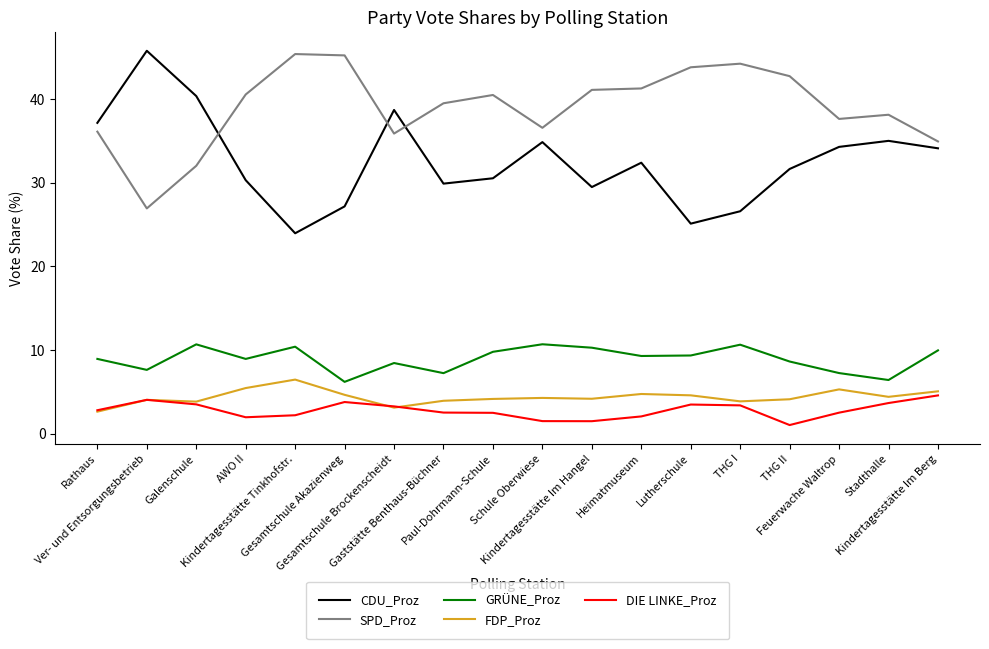

How many series are shown in this chart?

5